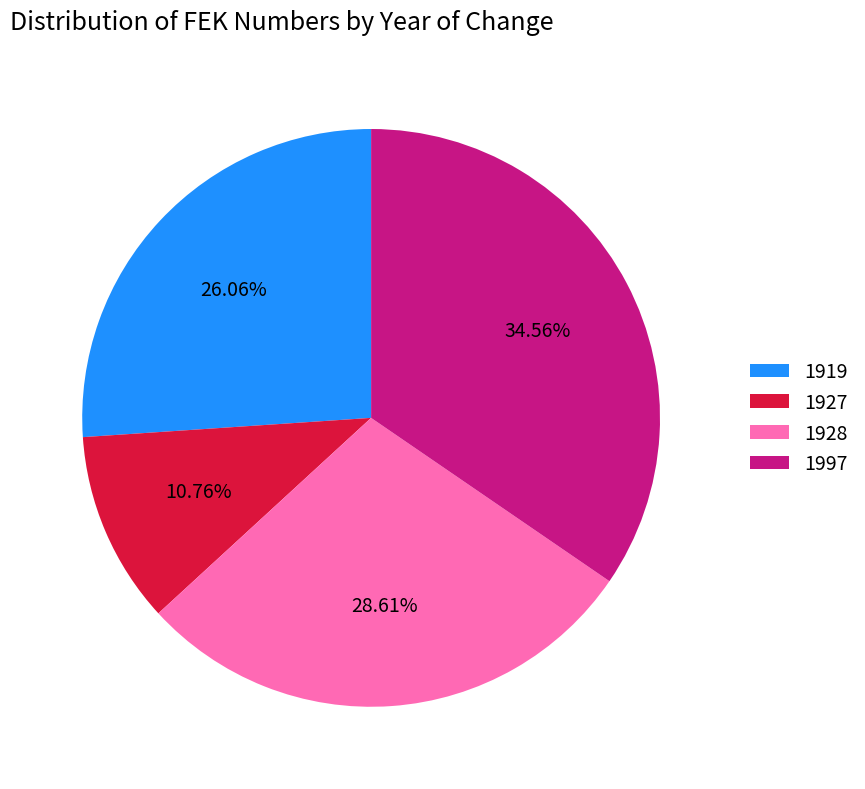

Count the number of slices in the pie.

4